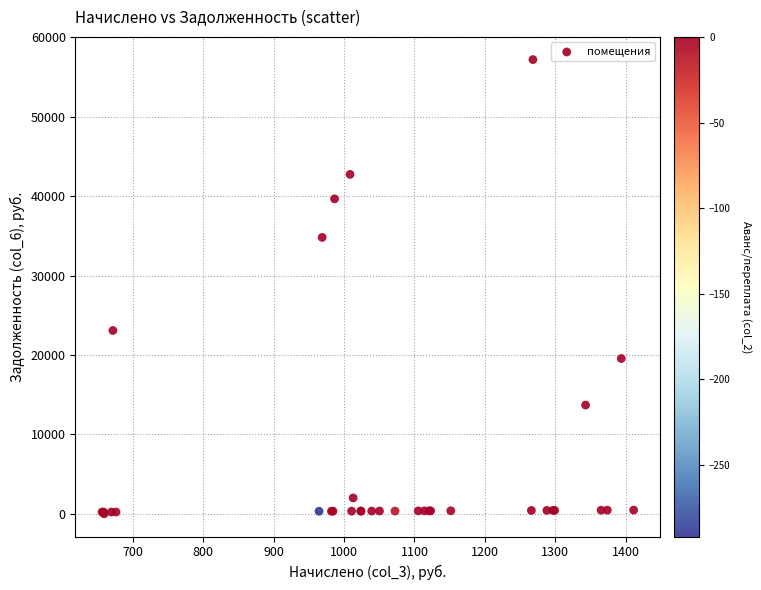

What Y value in the scatter plot is closest to 28596?

23085.7